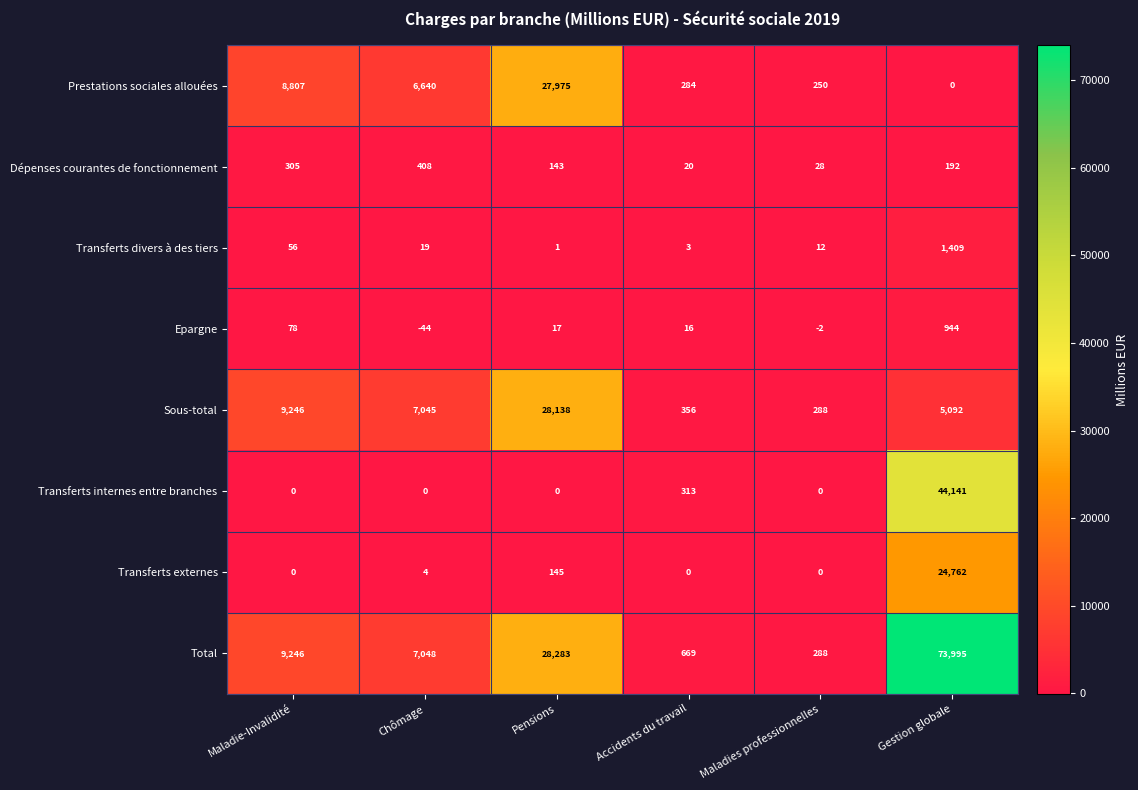

The Epargne series shows 78 at Maladie-Invalidité. True or false?

True